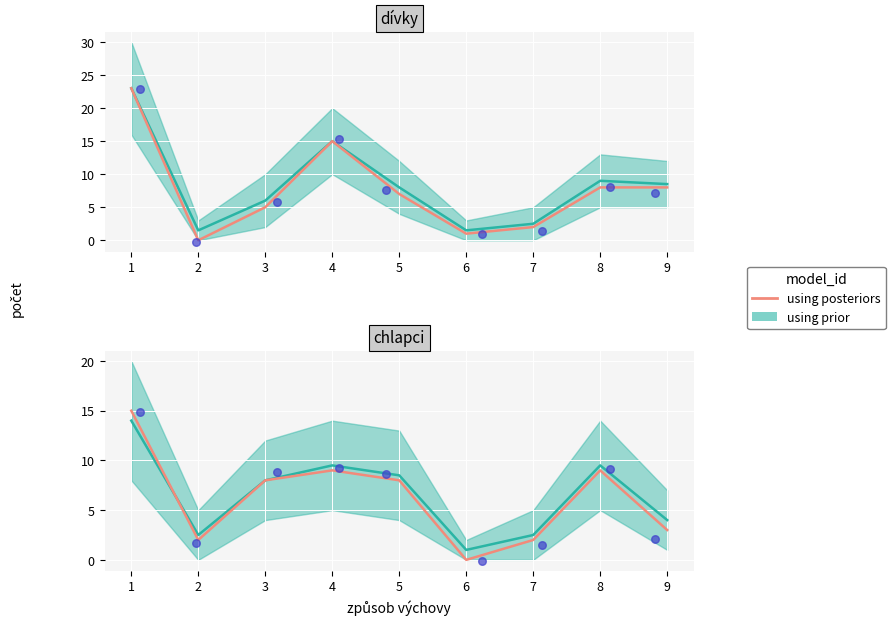

What is the ratio of the value at 4 to the value at 9?

3.0